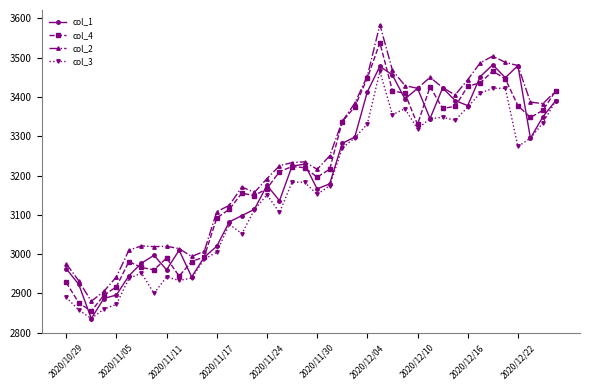

Count the number of categories in the chart.

40